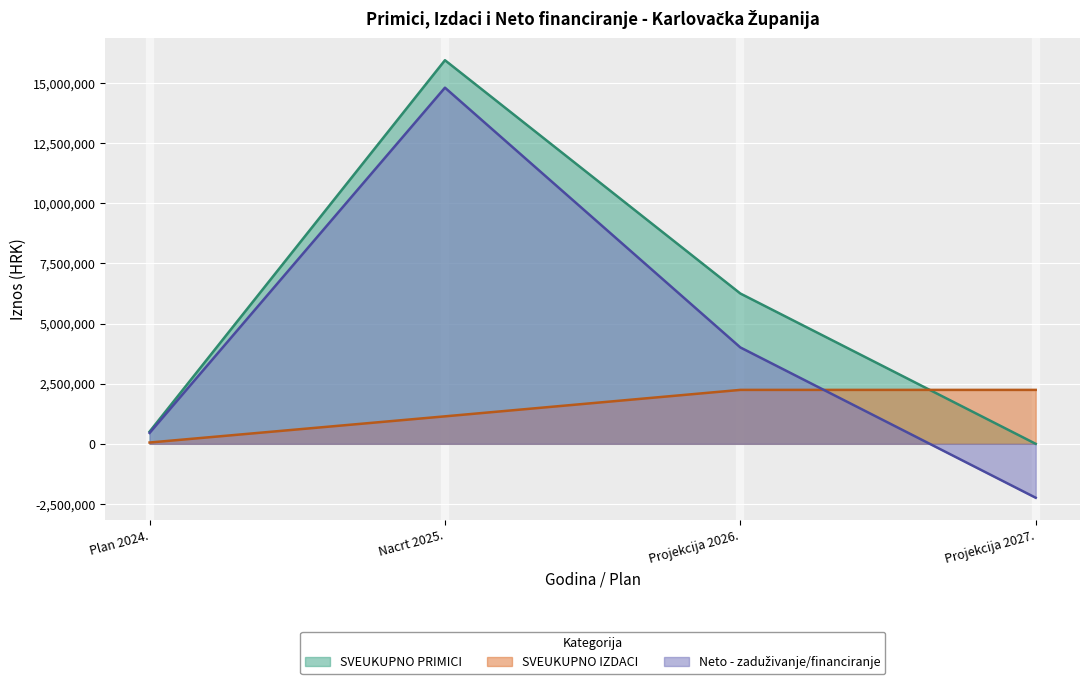

Which series has the largest total across all categories?

SVEUKUPNO PRIMICI